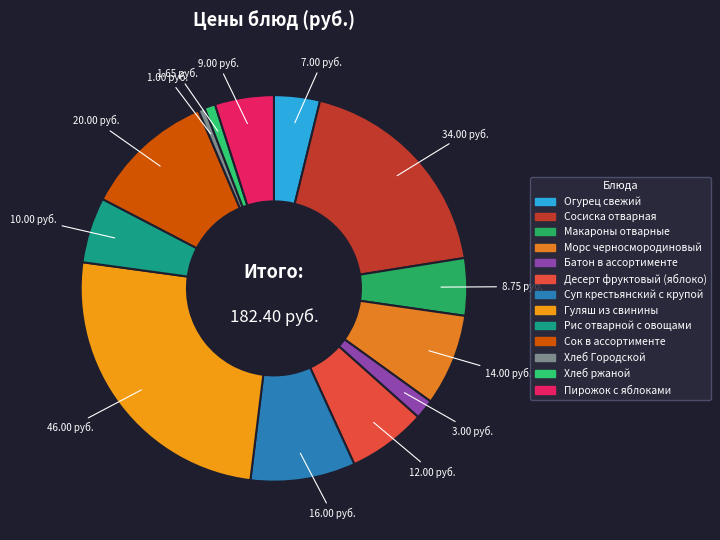

To the nearest percent, what is the difference between the Морс черносмородиновый and Десерт фруктовый (яблоко) slice percentages?

1%